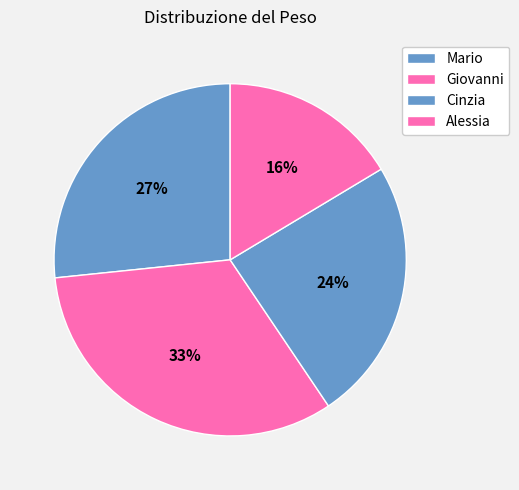

What is the largest slice in the pie chart?

Giovanni